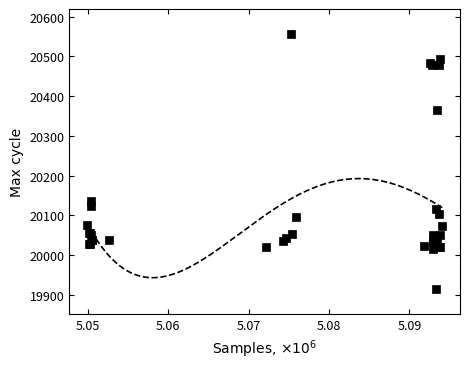

What Y value in the scatter plot is closest to 20235?

20136